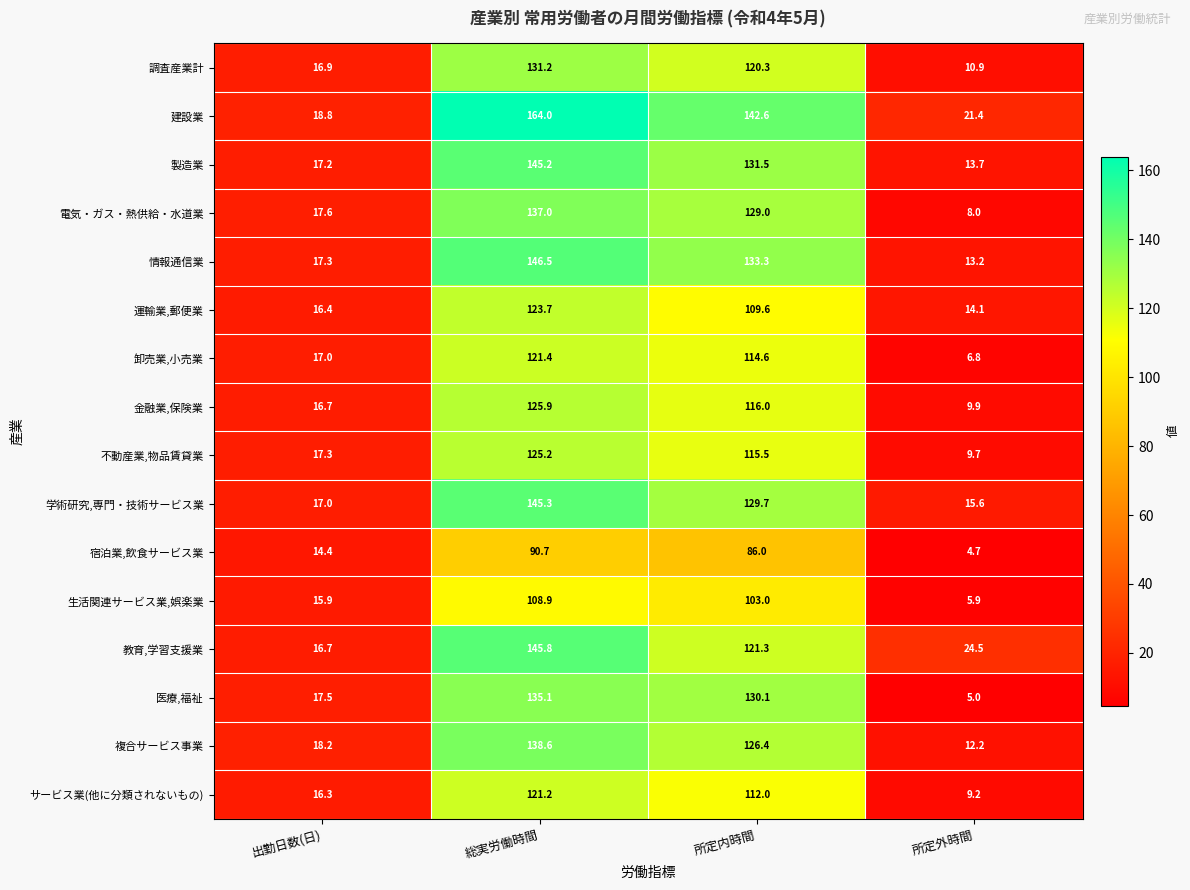

True or false: 生活関連サービス業,娯楽業 has a value of 10.7 at 出勤日数(日).

False